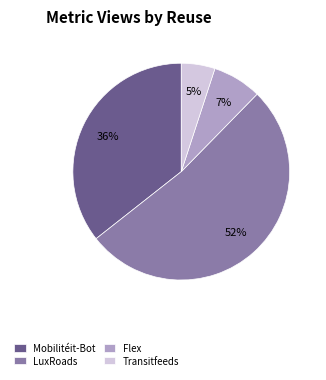

To the nearest percent, what is the difference between the Mobilitéit-Bot and Transitfeeds slice percentages?

31%